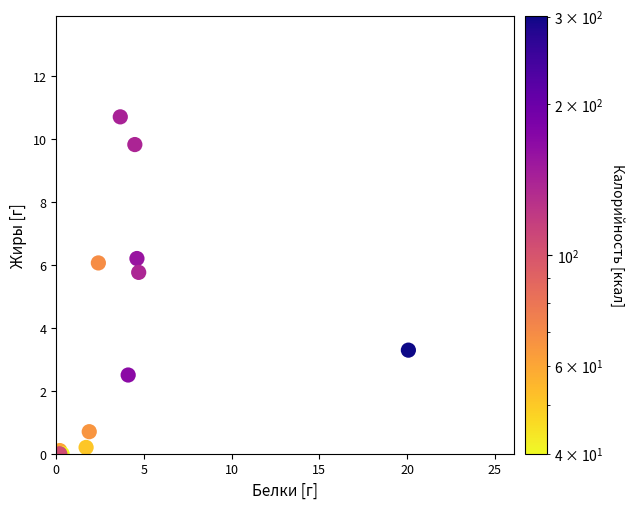

What Y value in the scatter plot is closest to 5?

5.8